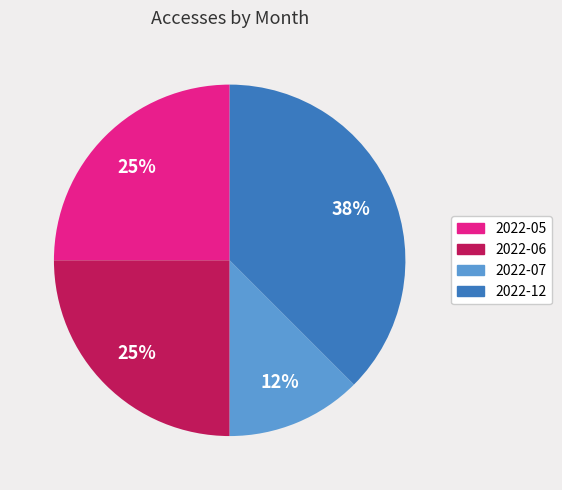

Is there a majority slice in this chart?

No